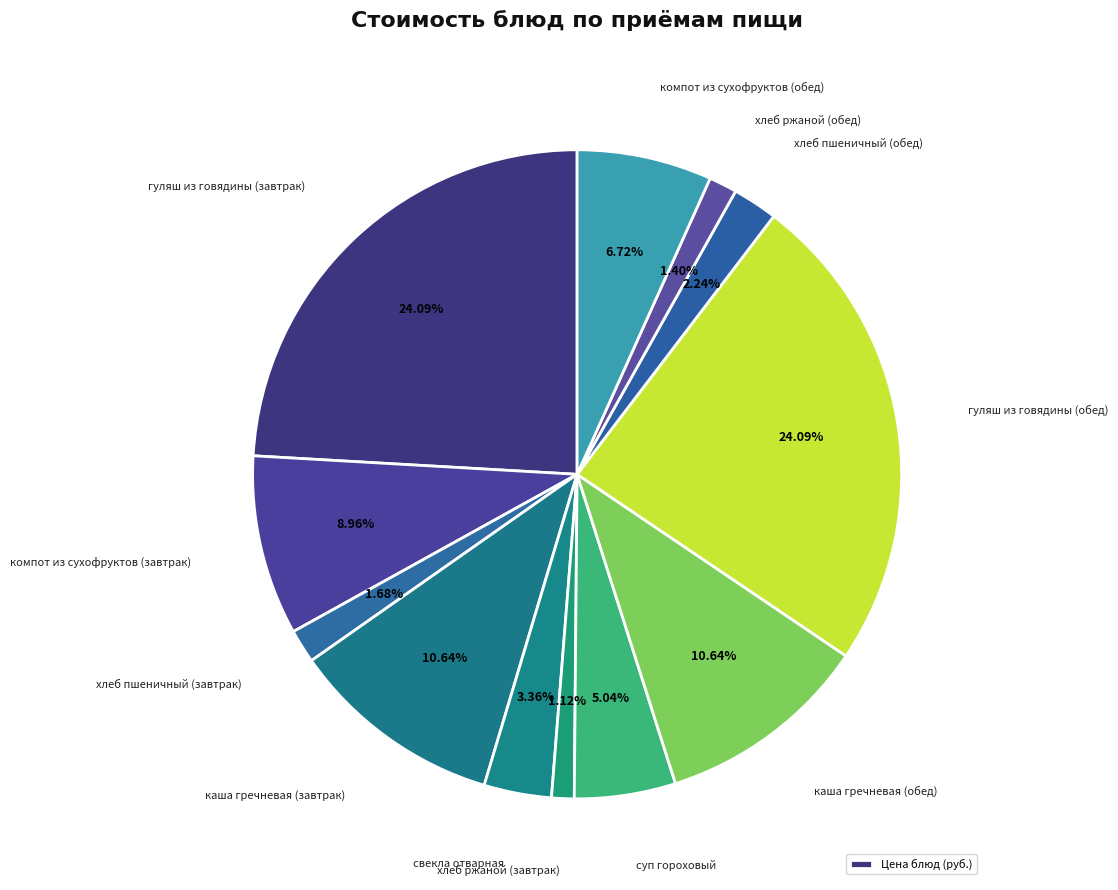

Rank the categories by value from lowest to highest.

хлеб ржаной (завтрак), хлеб ржаной (обед), хлеб пшеничный (завтрак), хлеб пшеничный (обед), свекла отварная, суп гороховый, компот из сухофруктов (обед), компот из сухофруктов (завтрак), каша гречневая (завтрак), каша гречневая (обед), гуляш из говядины (завтрак), гуляш из говядины (обед)